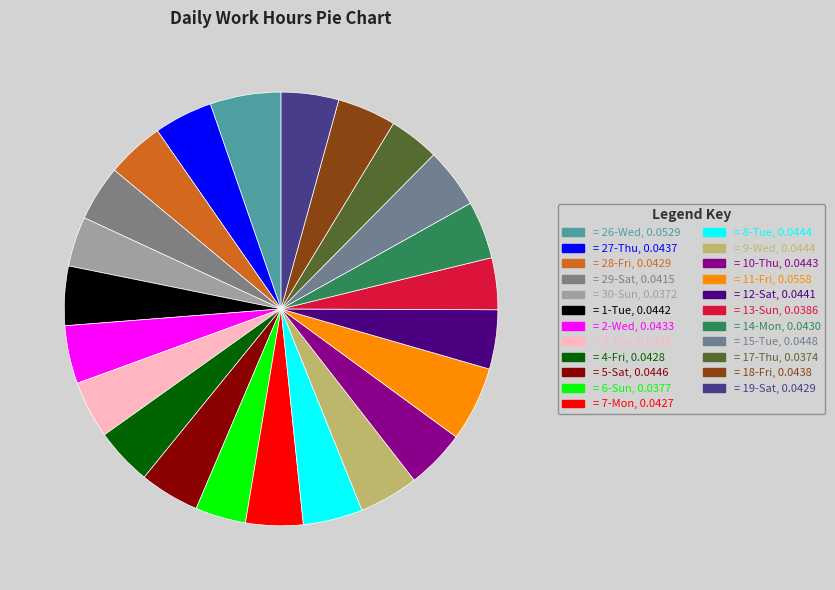

Count the number of slices in the pie.

23